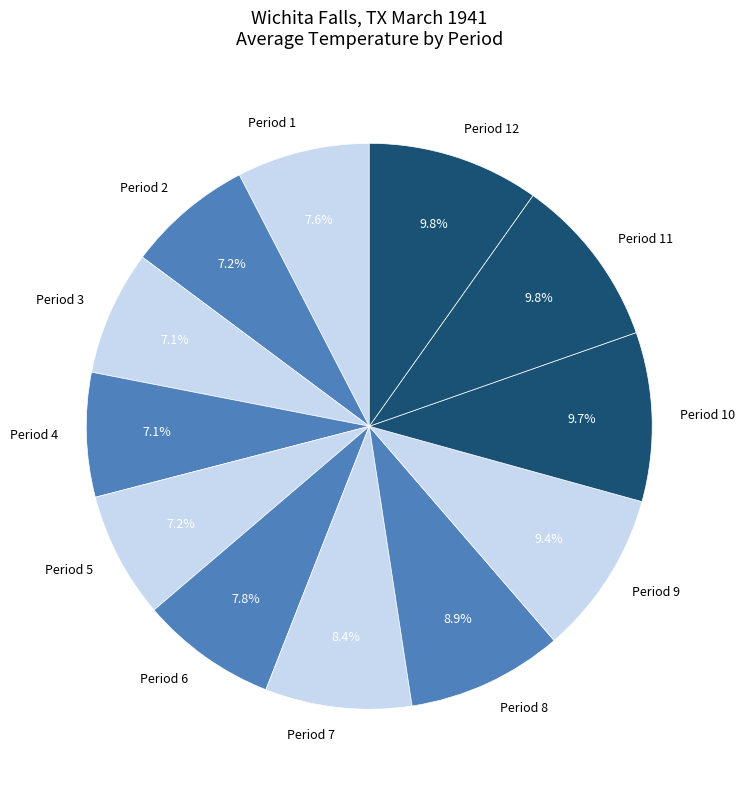

To the nearest percent, what is the average slice percentage?

8%